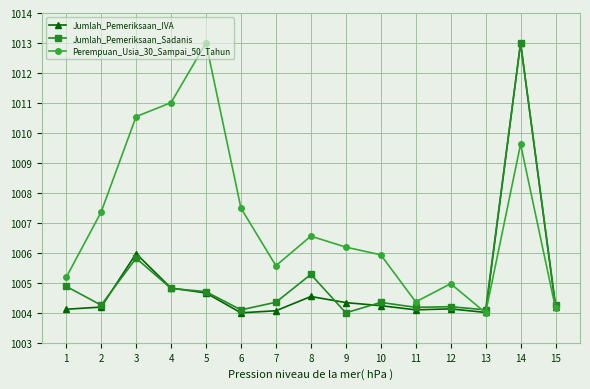

What is the difference between the highest and lowest values at 6?

3.5